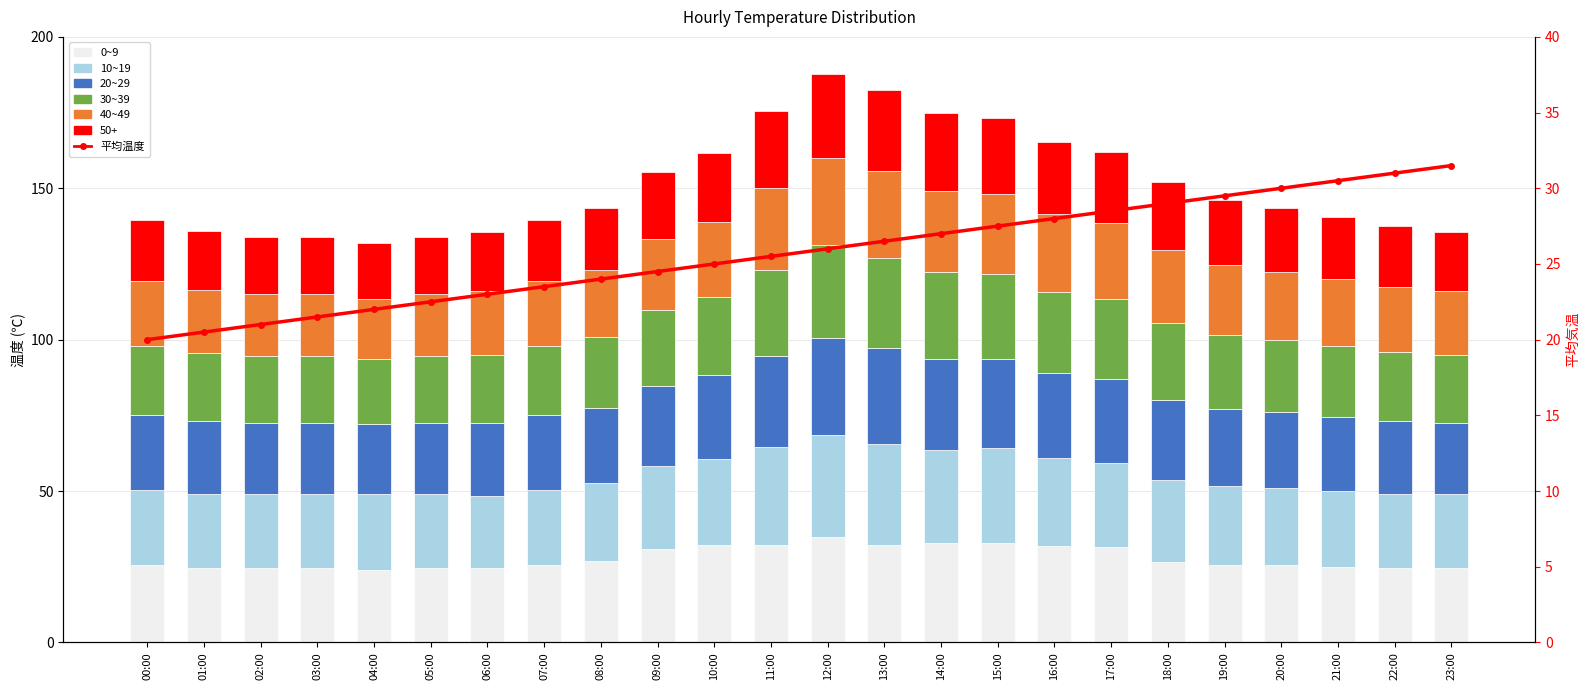

What is the maximum value shown in the chart?

34.8